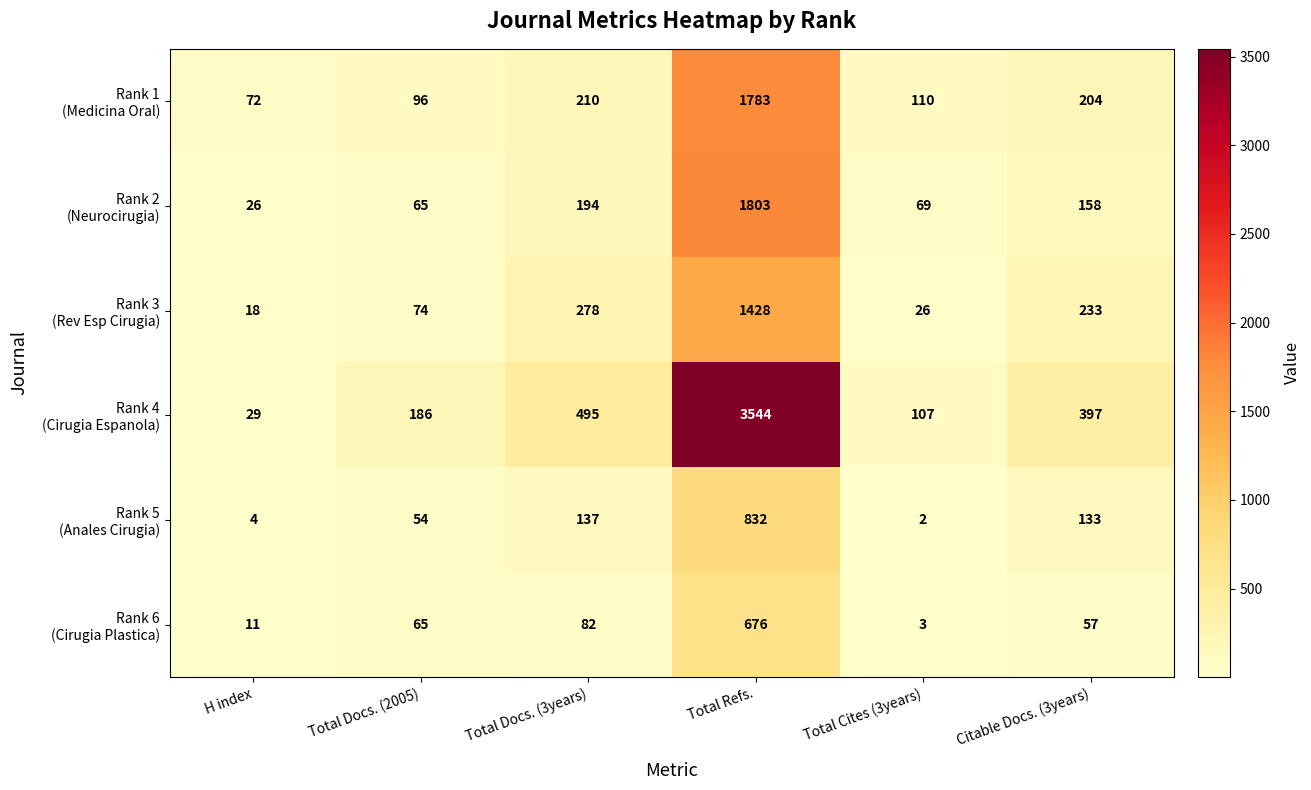

Which label corresponds to the smallest value in the chart?

Total Cites (3years)